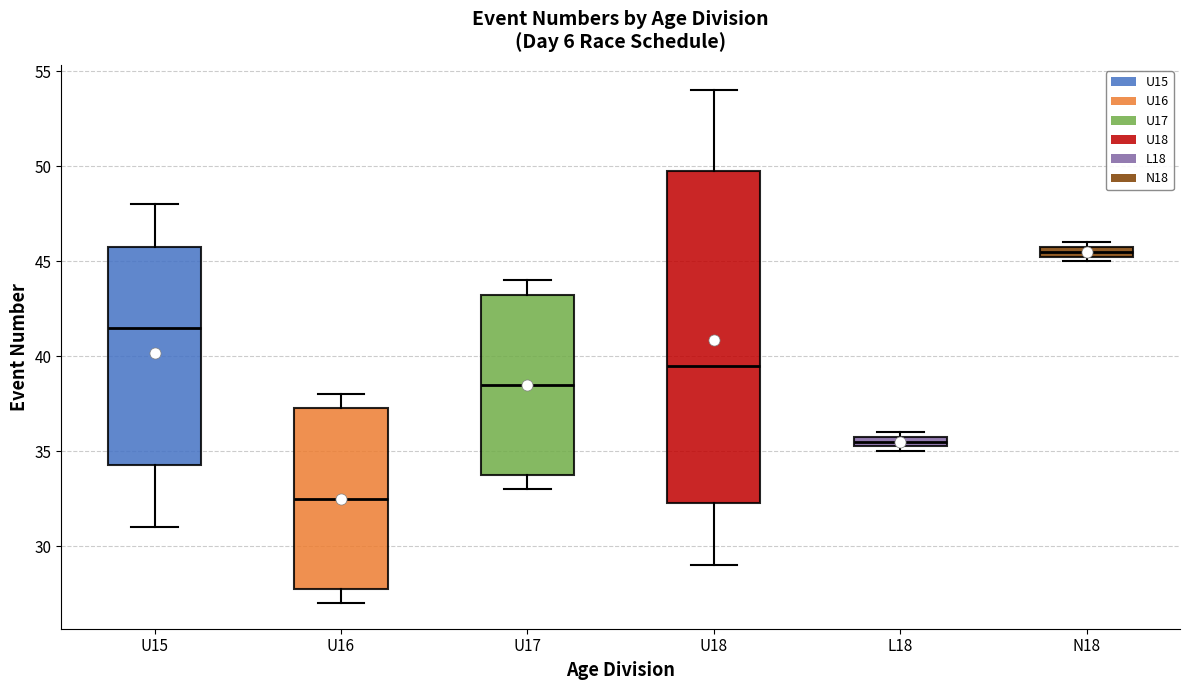

Which box is the tallest, from its lower edge to its upper edge?

U18